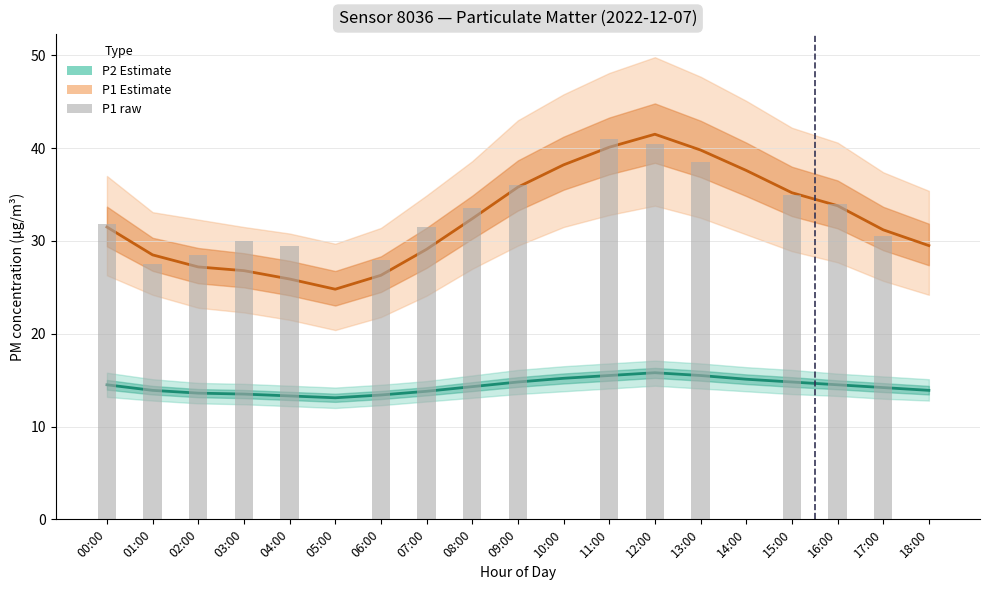

What is the average value of the P2 series?

14.4